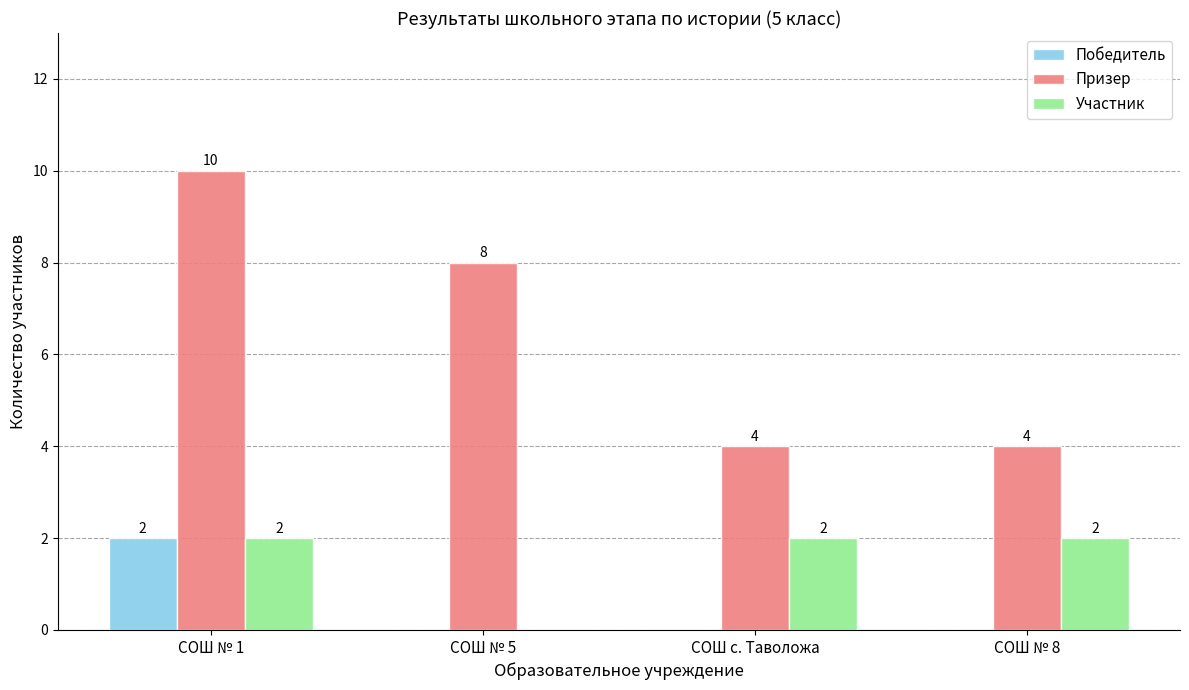

Reading right to left, list all the values displayed in this chart.

Победитель: 0	0	0	2
Призер: 4	4	8	10
Участник: 2	2	0	2